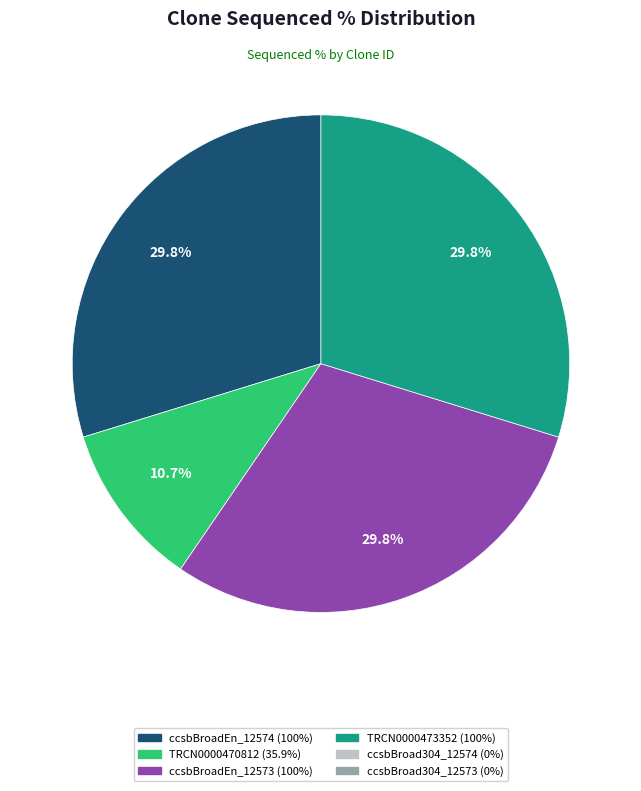

Does any single category account for the majority?

No